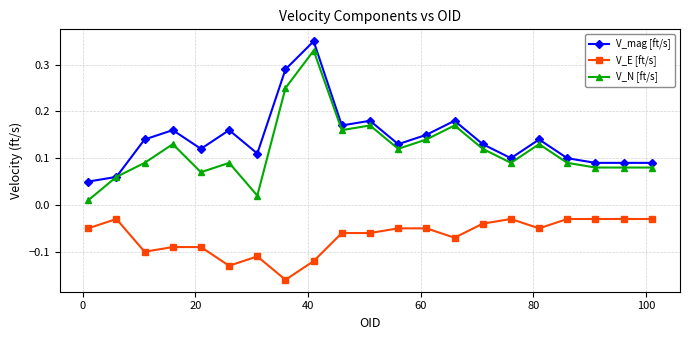

True or false: V_E [ft/s] and V_N [ft/s] cross at least once.

False